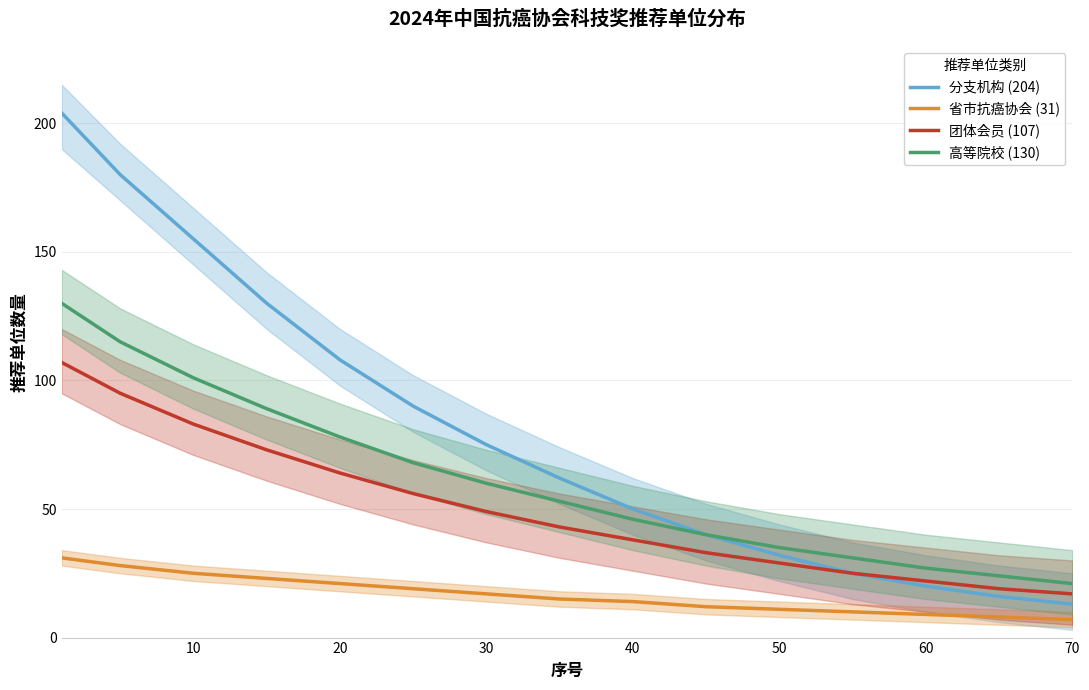

Is it true that 团体会员 (107) equals 100 at 30?

False